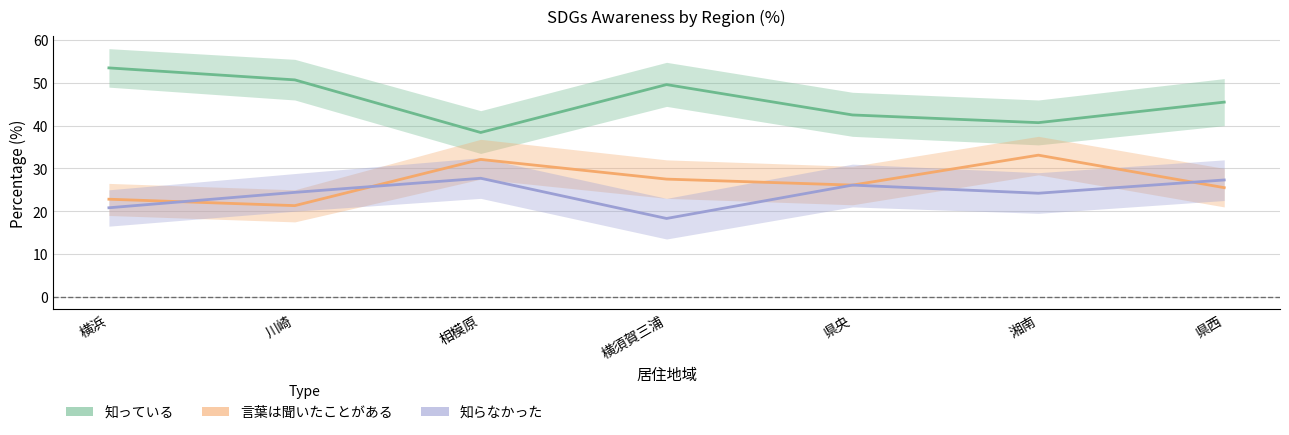

The value of 言葉は聞いたことがある at 横浜 is 36.5. True or false?

False